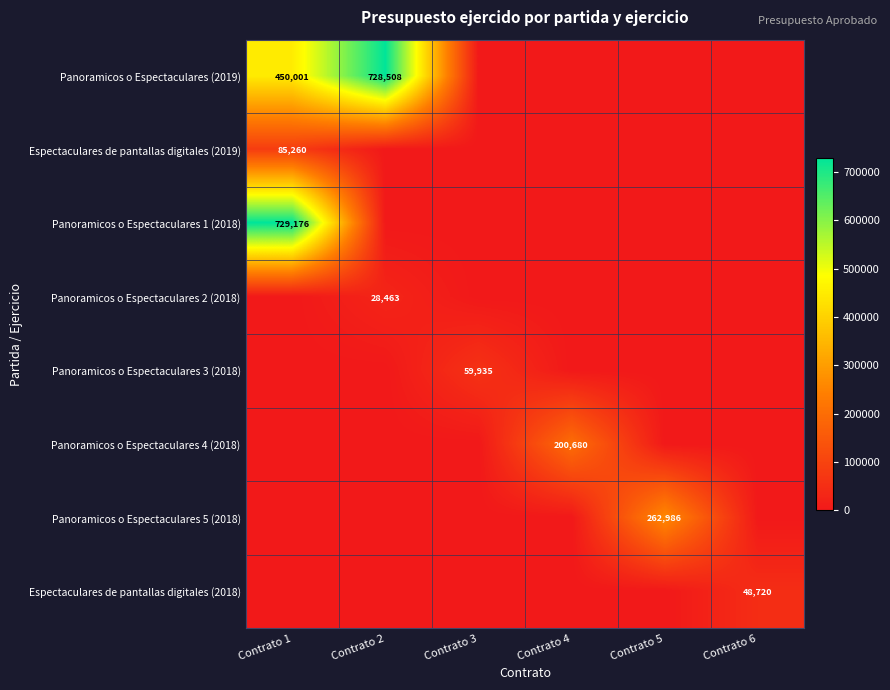

The value of Panoramicos o Espectaculares (2019) at Contrato 1 is 761963. True or false?

False